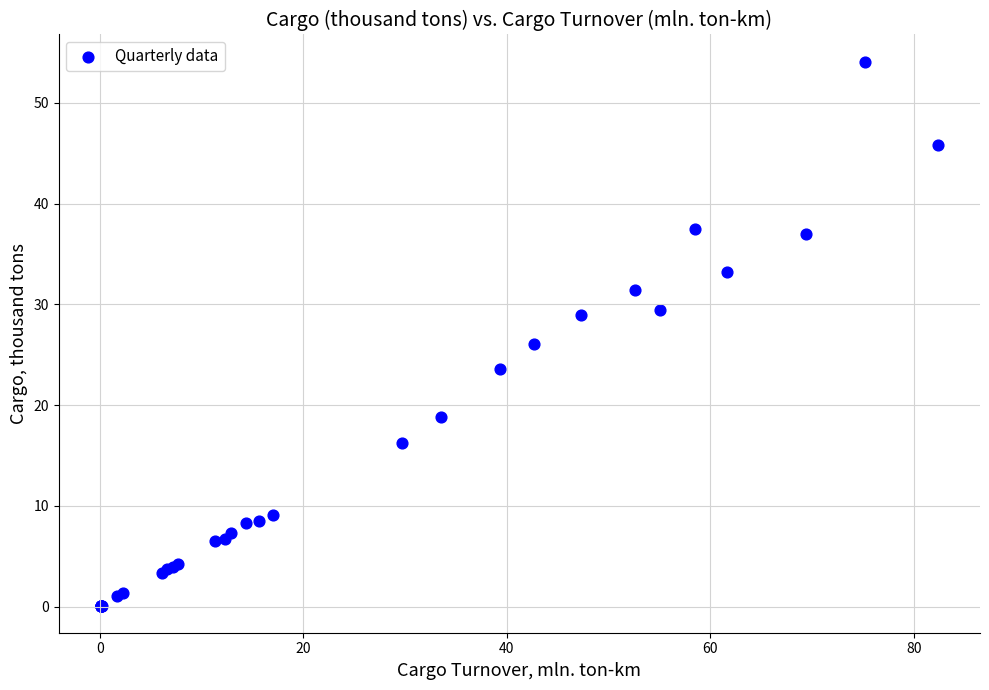

What Y value in the scatter plot is closest to 27?

26.1